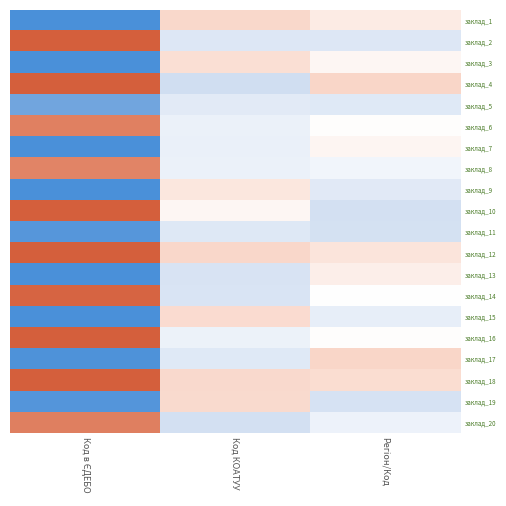

At how many categories does at least one series exceed 0?

3